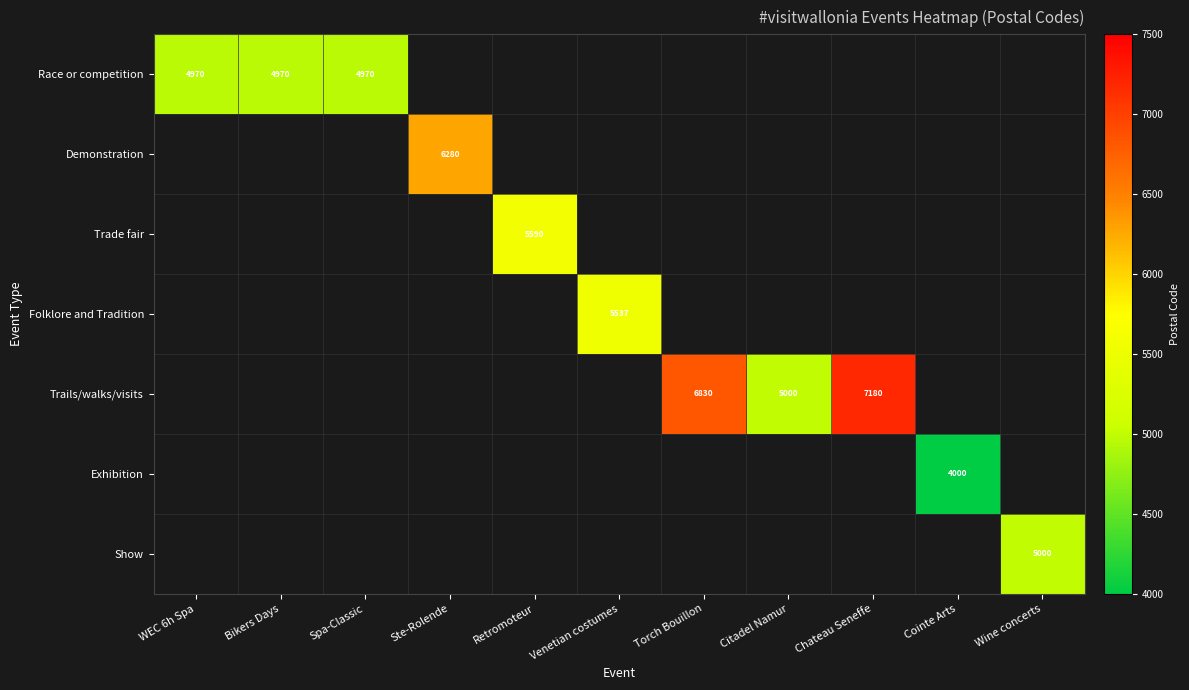

Is it true that Demonstration equals 1872 at Ste-Rolende?

False